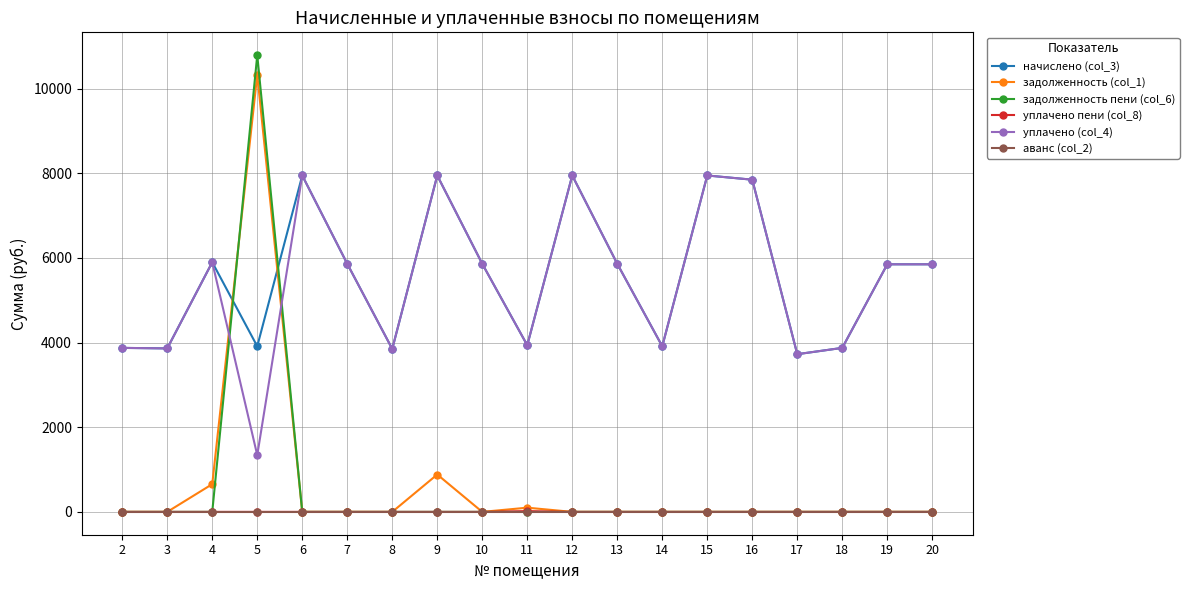

What is the greatest value displayed?

10791.6